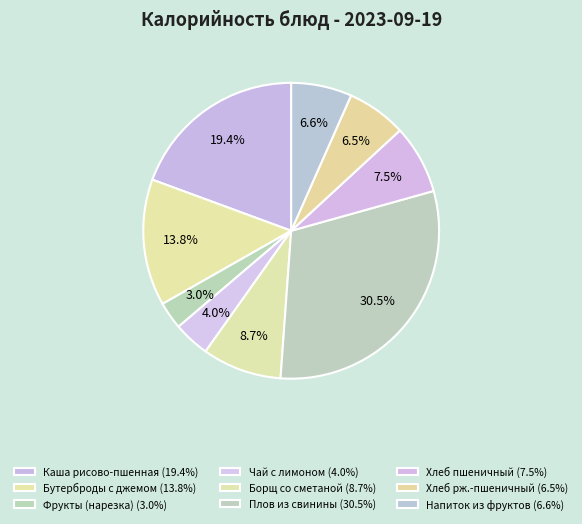

How many segments does this pie chart have?

9